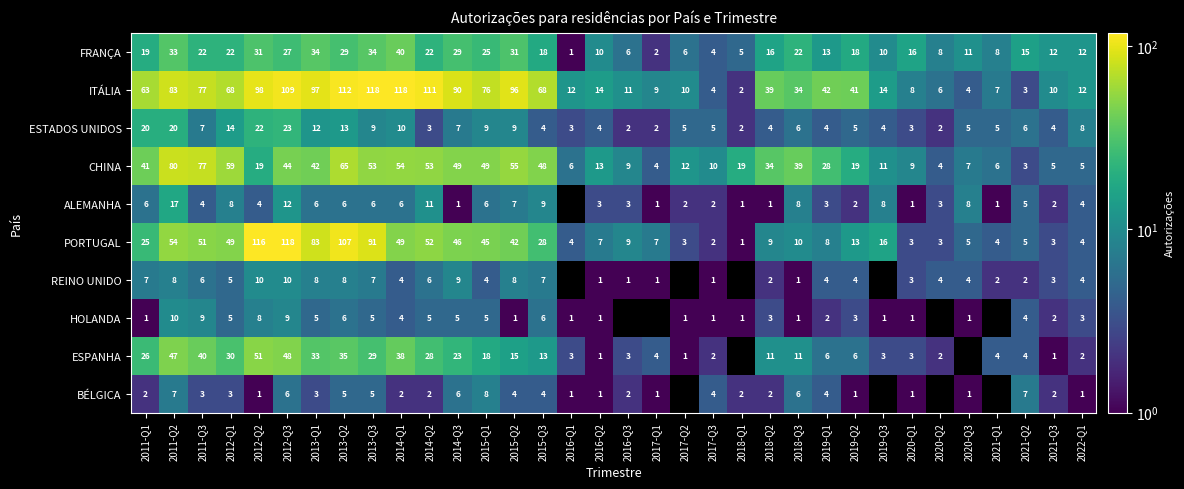

Rank the series at 2014-Q2 from highest to lowest value.

ITÁLIA, CHINA, PORTUGAL, ESPANHA, FRANÇA, ALEMANHA, REINO UNIDO, HOLANDA, ESTADOS UNIDOS, BÉLGICA